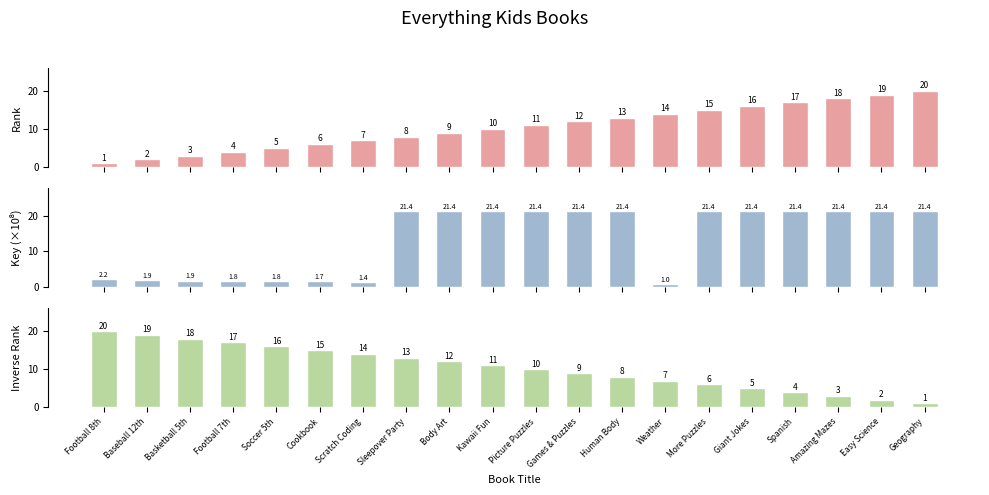

How many bars are there in total?

60